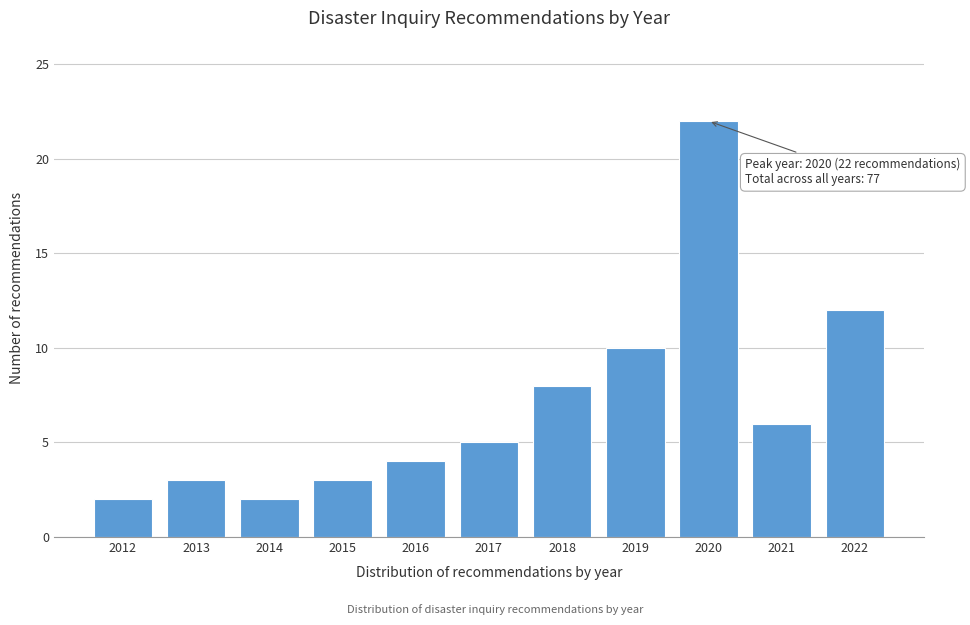

Reading right to left, list all the values displayed in this chart.

12	6	22	10	8	5	4	3	2	3	2